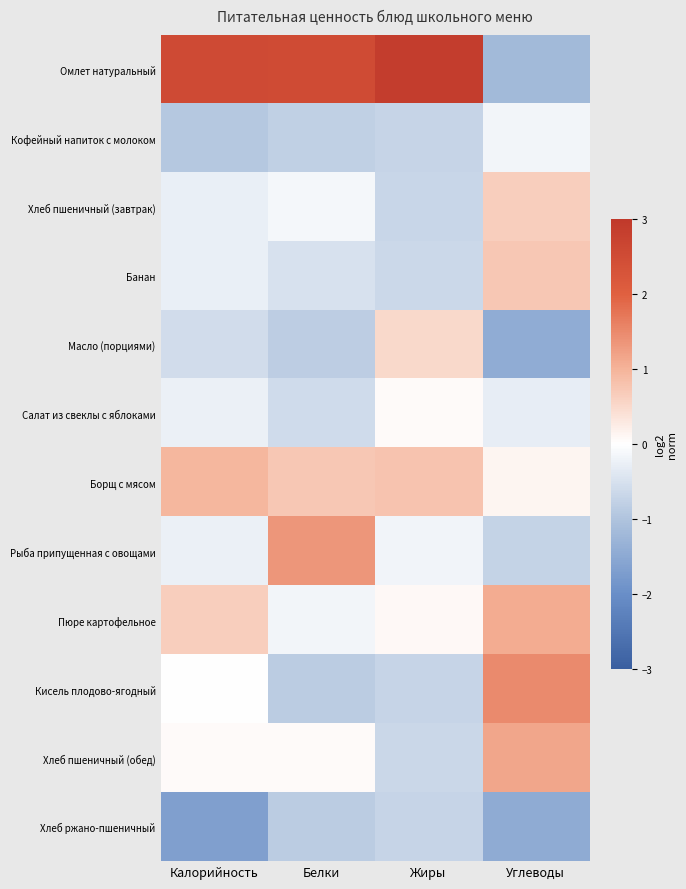

At which category is the sum across all series the highest?

Углеводы